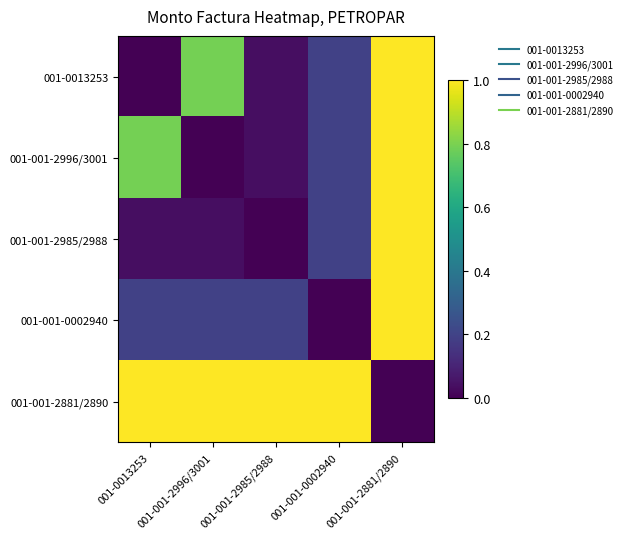

Reading left to right, what are all the values shown in this chart?

001-0013253: 001-0013253=0.0	001-001-2996/3001=0.8	001-001-2985/2988=0.0	001-001-0002940=0.2	001-001-2881/2890=1.0
001-001-2996/3001: 001-0013253=0.8	001-001-2996/3001=0.0	001-001-2985/2988=0.0	001-001-0002940=0.2	001-001-2881/2890=1.0
001-001-2985/2988: 001-0013253=0.0	001-001-2996/3001=0.0	001-001-2985/2988=0.0	001-001-0002940=0.2	001-001-2881/2890=1.0
001-001-0002940: 001-0013253=0.2	001-001-2996/3001=0.2	001-001-2985/2988=0.2	001-001-0002940=0.0	001-001-2881/2890=1.0
001-001-2881/2890: 001-0013253=1.0	001-001-2996/3001=1.0	001-001-2985/2988=1.0	001-001-0002940=1.0	001-001-2881/2890=0.0